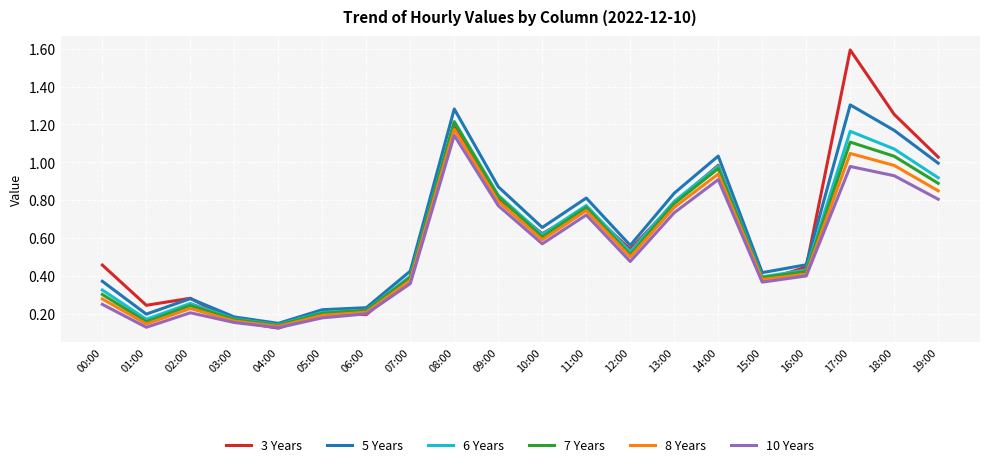

How many series are shown in this chart?

6